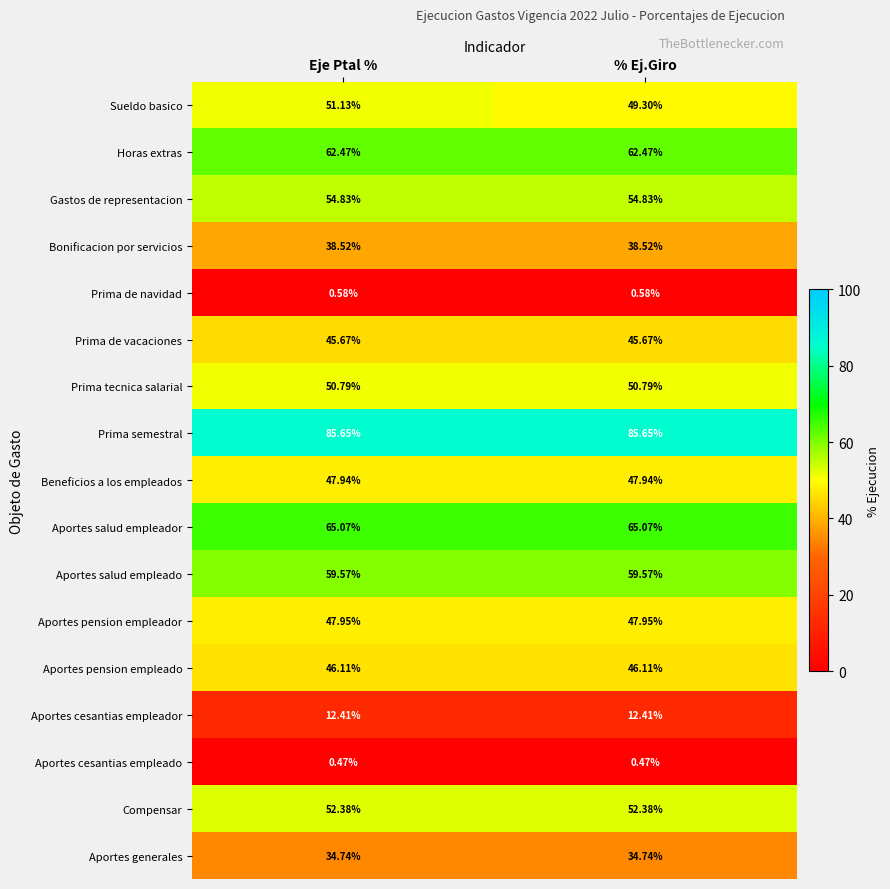

At which label does Sueldo basico reach its minimum?

% Ej.Giro